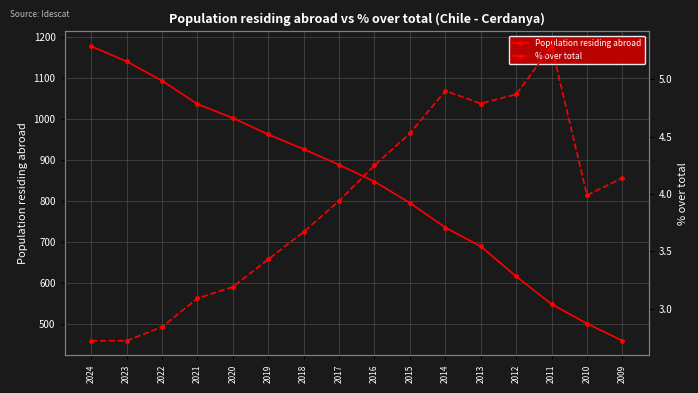

Which series changed the most between 2024 and 2018?

Population residing abroad